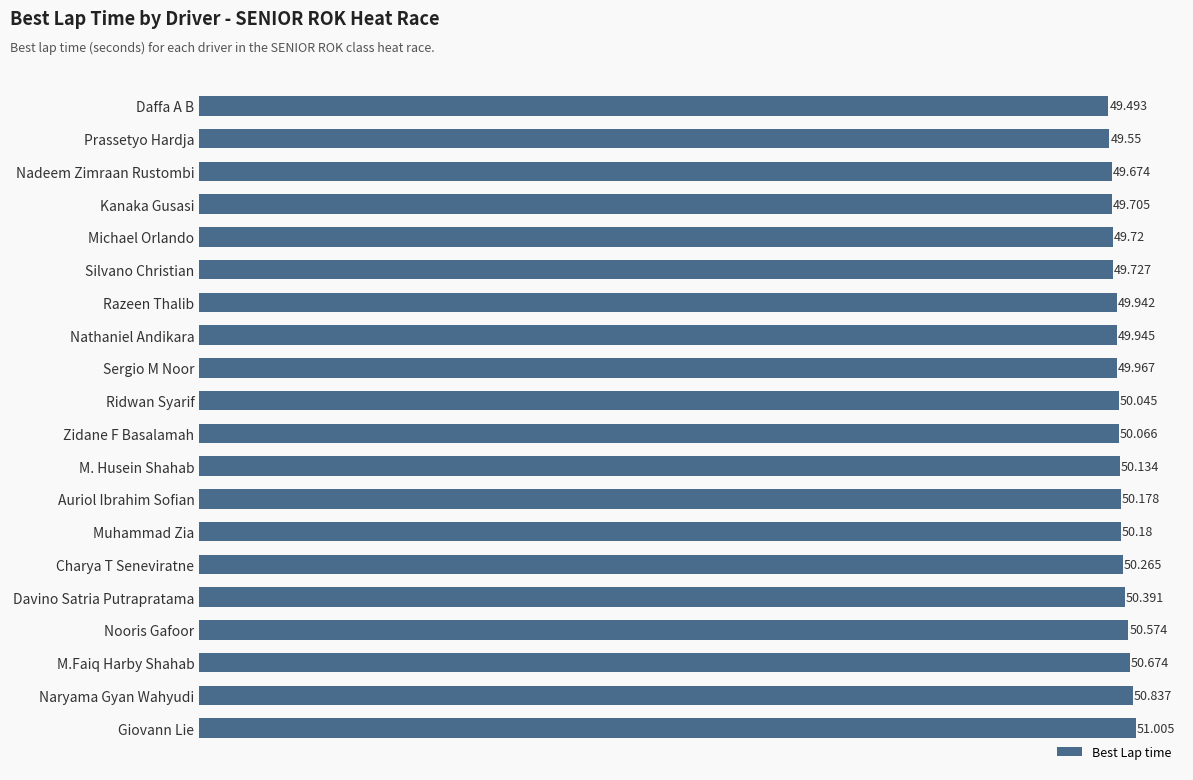

Which has a higher value, Sergio M Noor or Davino Satria Putrapratama?

Davino Satria Putrapratama